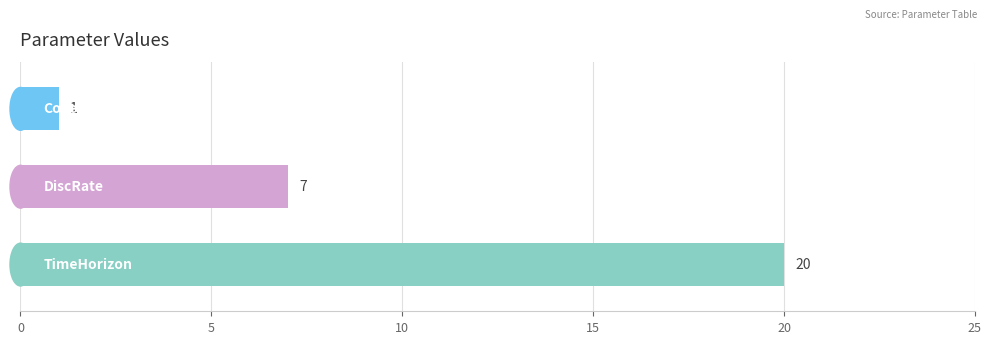

Reading top to bottom, list all the values displayed in this chart.

1	7	20